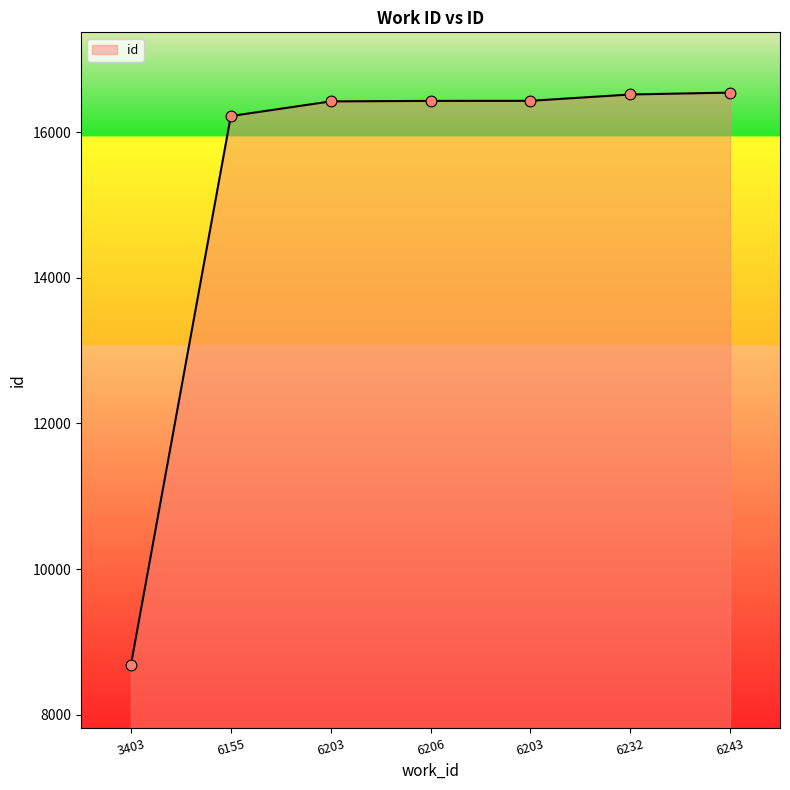

Which has a higher value, 6155 or 6203?

6203